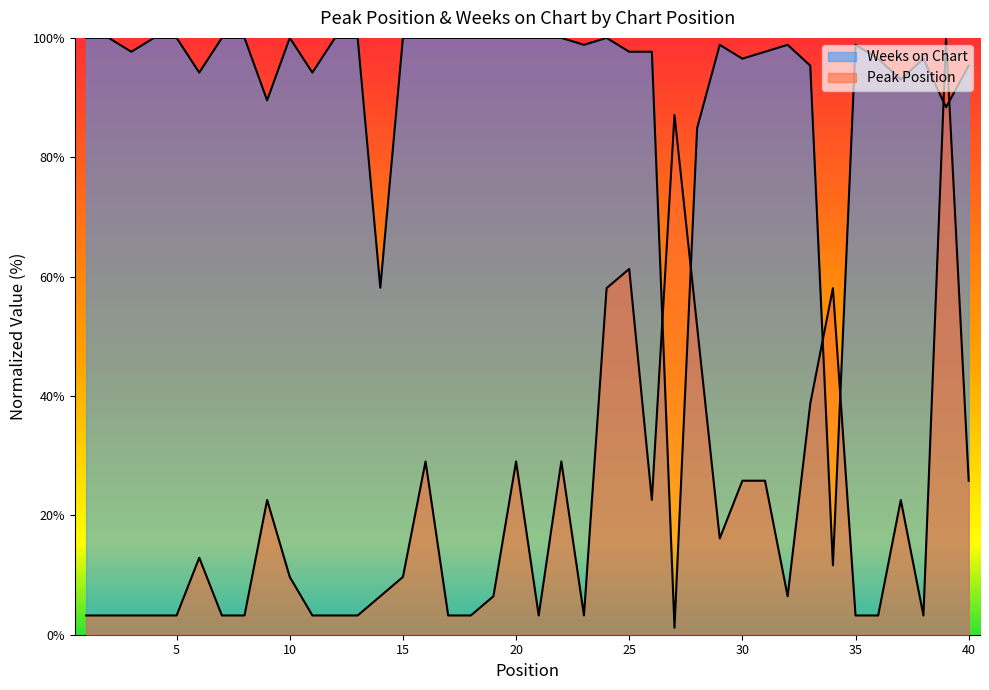

Does the chart display data point markers on the line(s)?

No